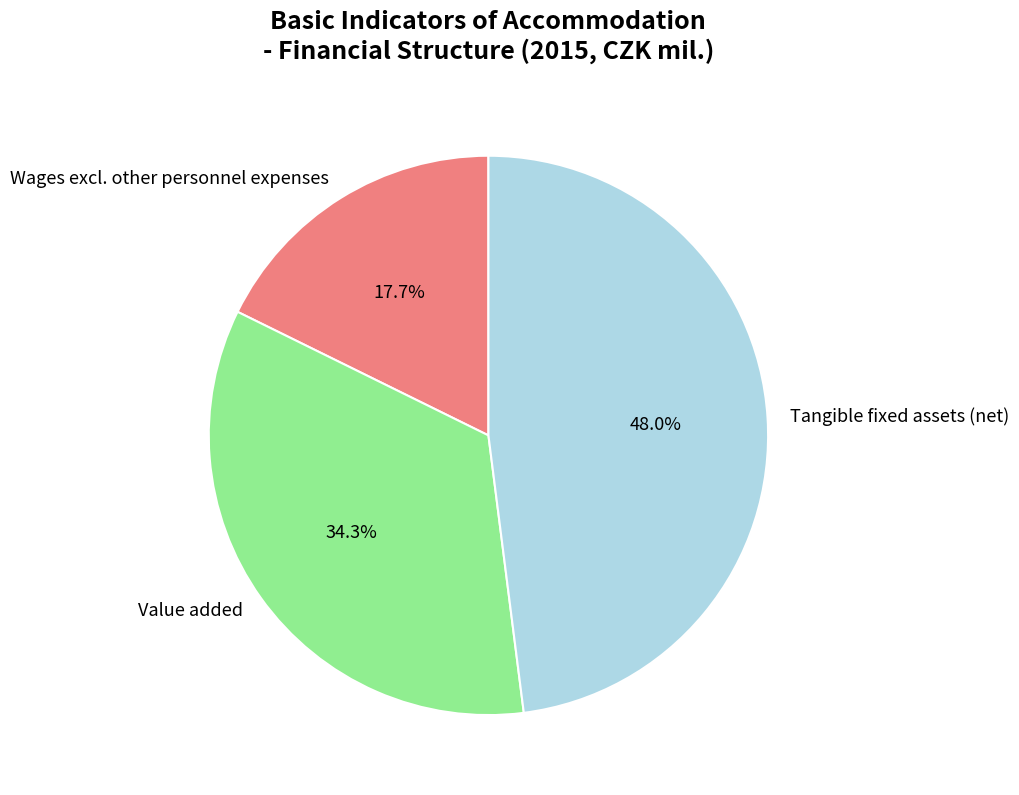

What is the ratio of the value at Value added to the value at Wages excl. other personnel expenses?

1.9